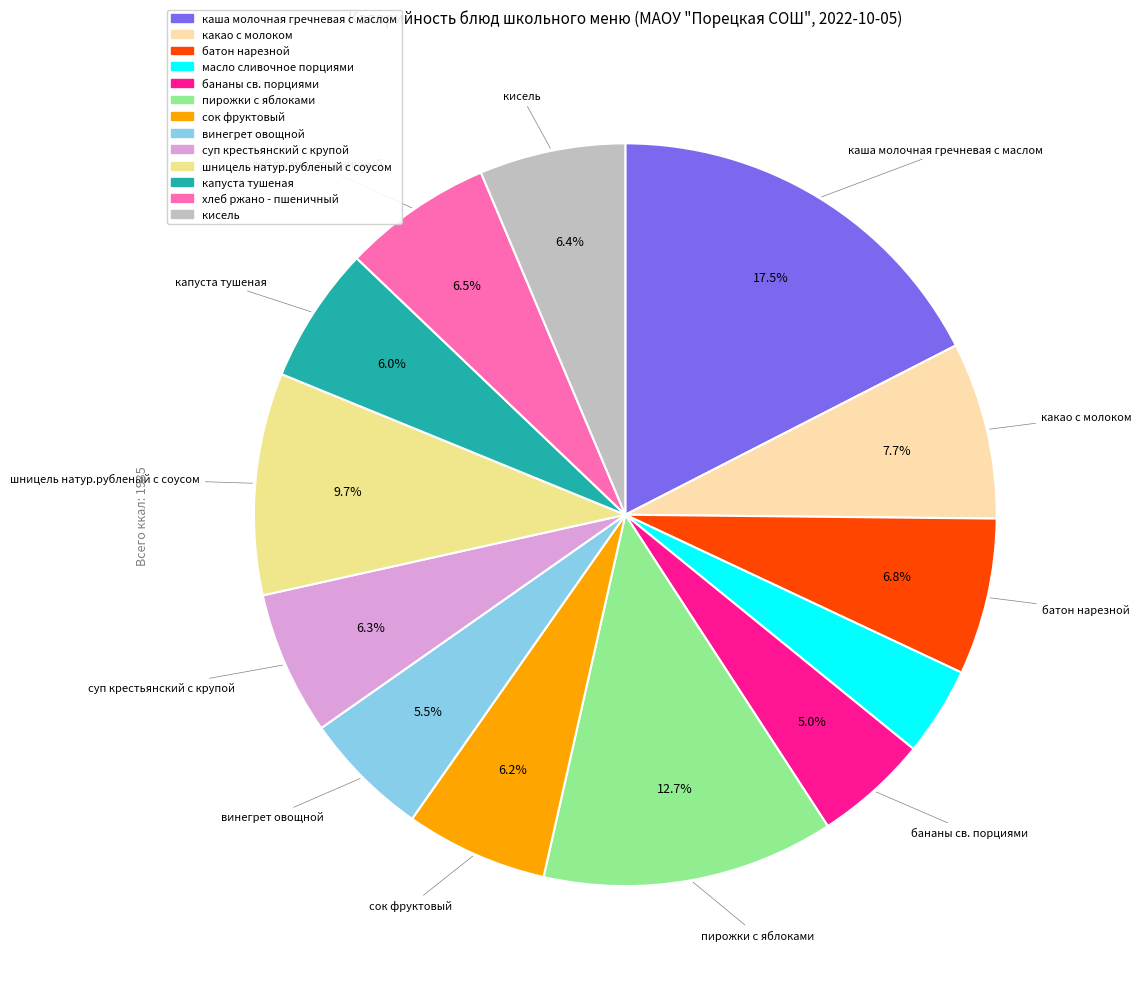

Does каша молочная гречневая с маслом account for over 50% of the chart?

No